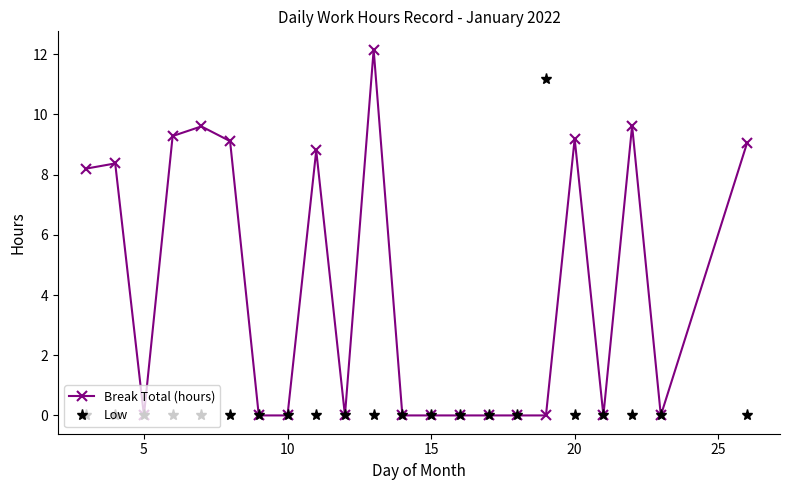

What is the value of the Break Total (hours) point at the 9th from the left?

8.8